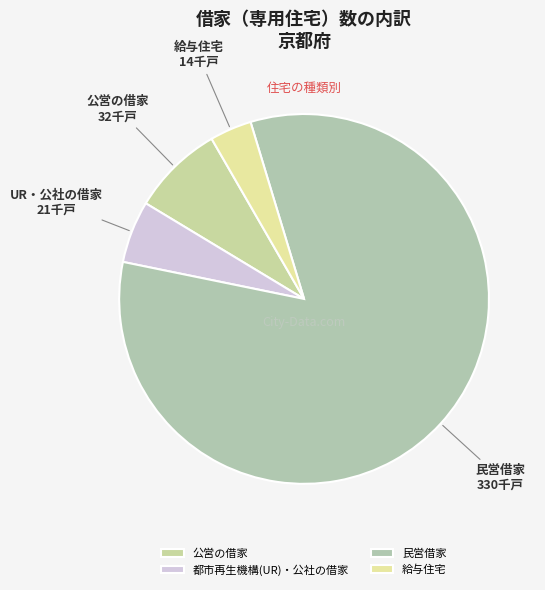

What is the largest slice in the pie chart?

民営借家